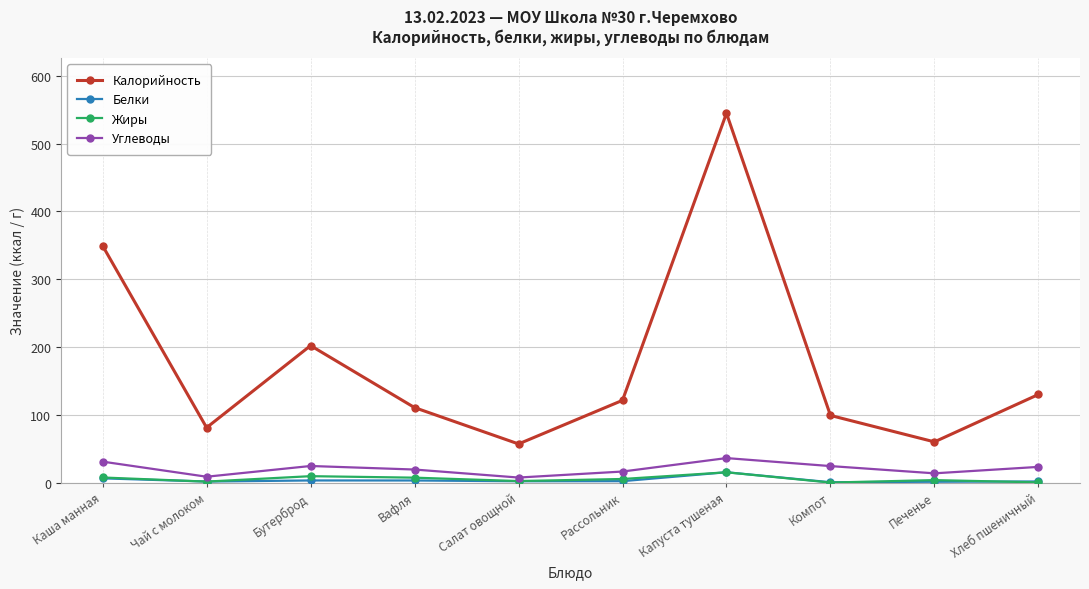

At which category does Калорийность reach its first local peak?

Бутерброд